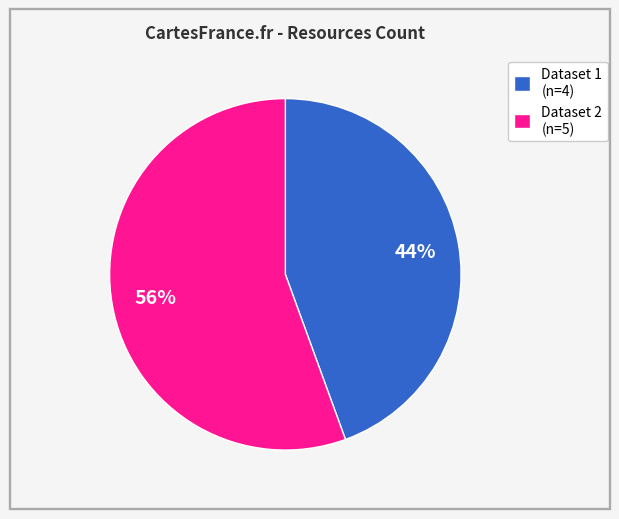

Rank the categories by value from highest to lowest.

Dataset 2 (n=5), Dataset 1 (n=4)